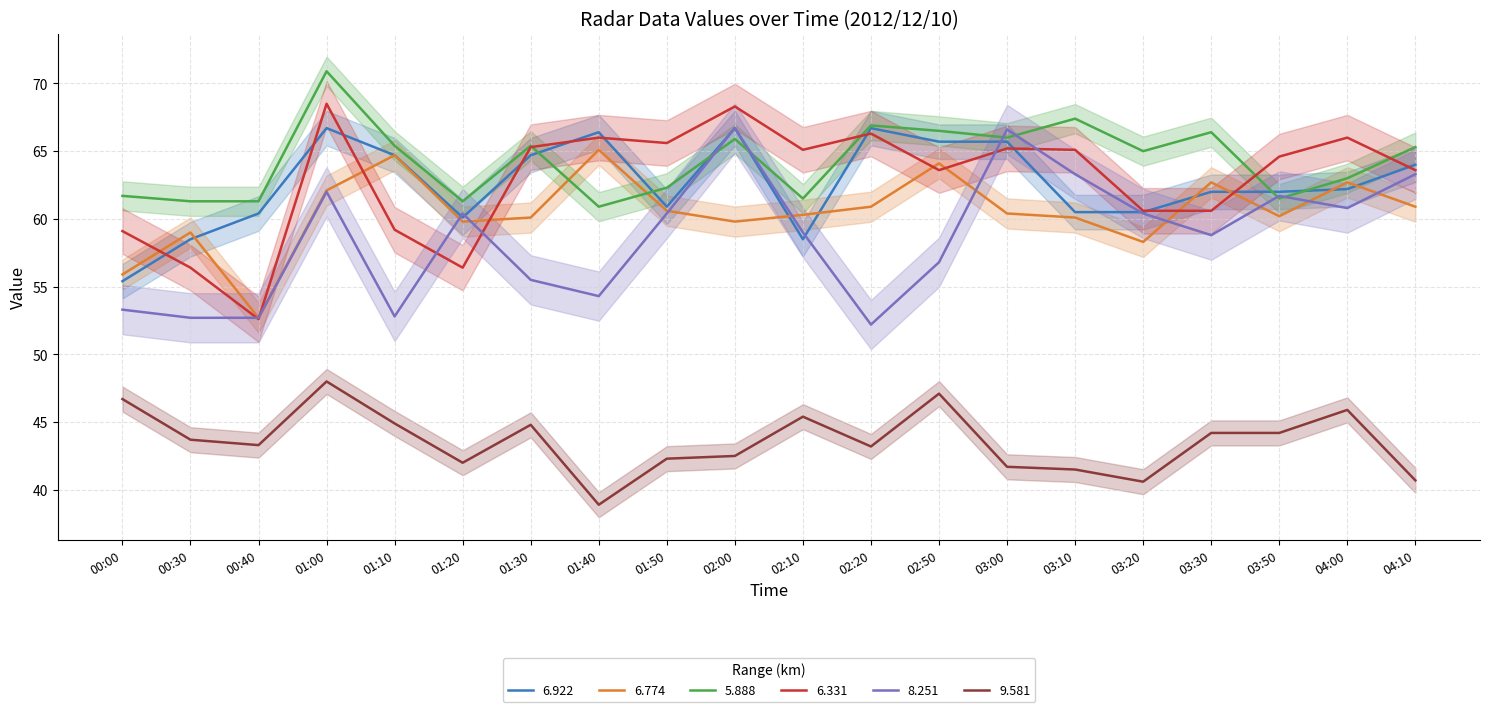

The 8.251 series shows 56.8 at 02:50. True or false?

True